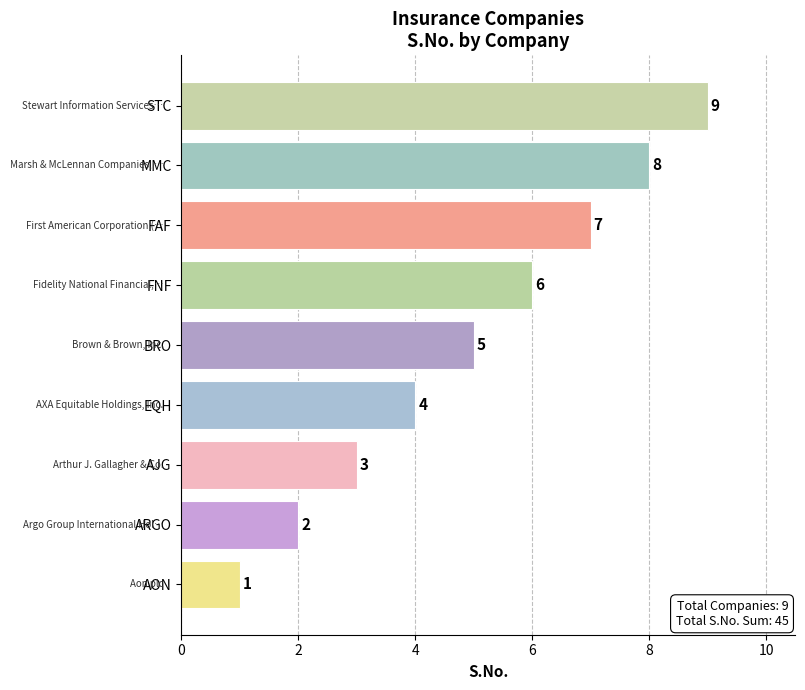

Rank the categories by value from highest to lowest.

STC, MMC, FAF, FNF, BRO, EQH, AJG, ARGO, AON